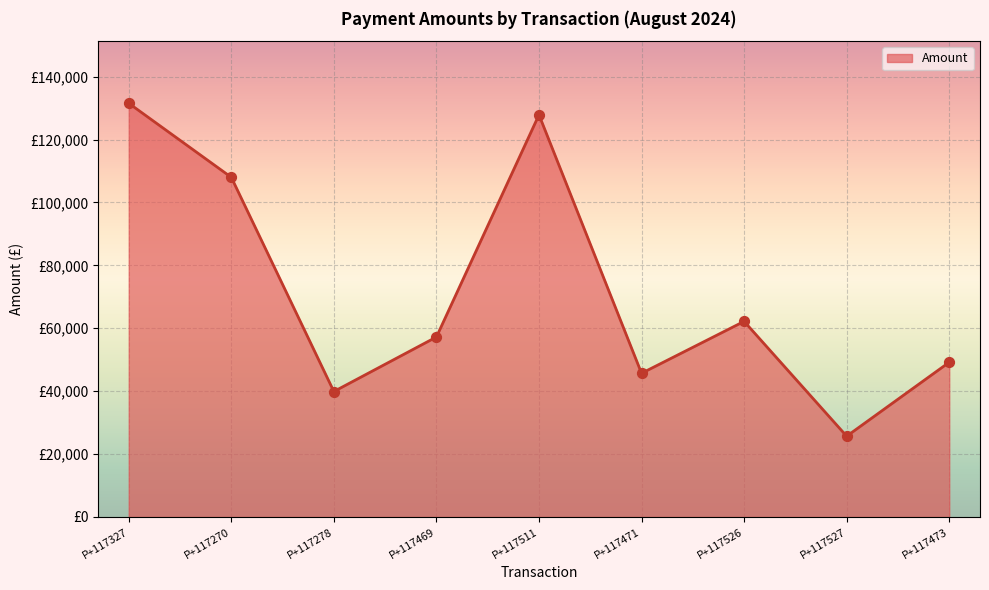

Between P+117278 and P+117327, which is larger?

P+117327